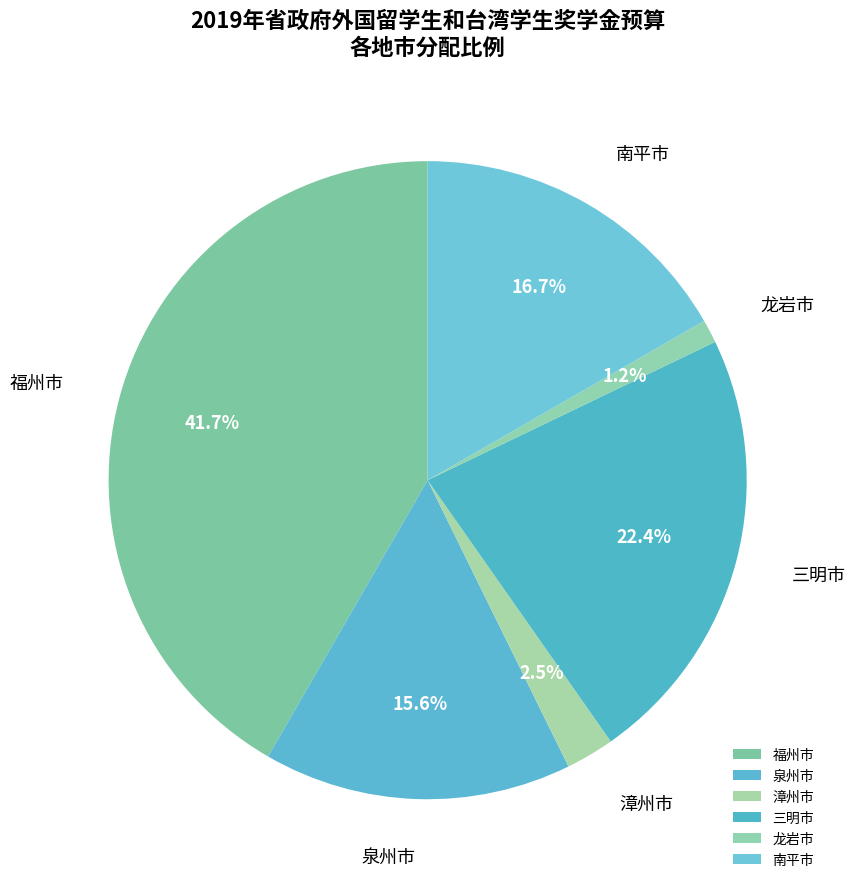

The 福州市 slice represents 27% of the pie. True or false?

False